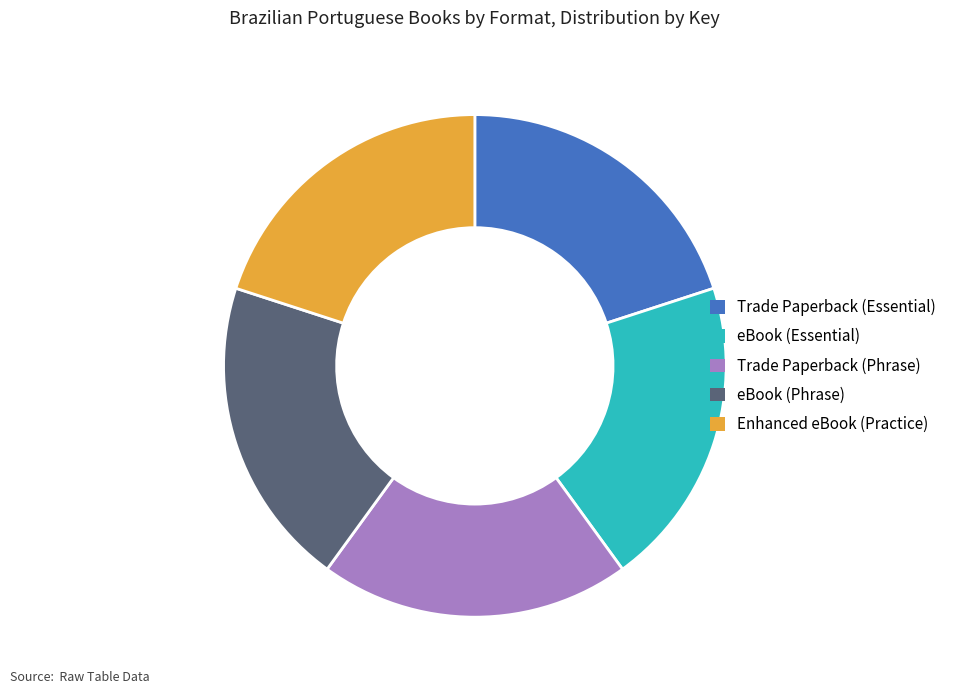

Approximately how many times larger is the value at Trade Paperback (Phrase) compared to eBook (Essential)?

1.0